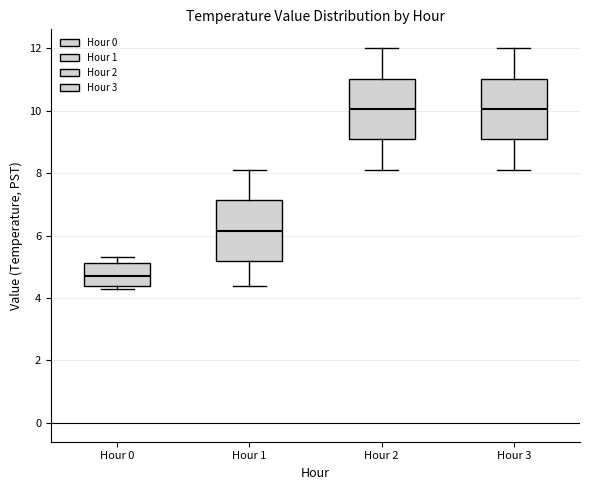

Where does the lower whisker of the box for Hour 1 end on the y-axis? The values are not printed on the chart, so give them approximately, as read against the axis.

4.4